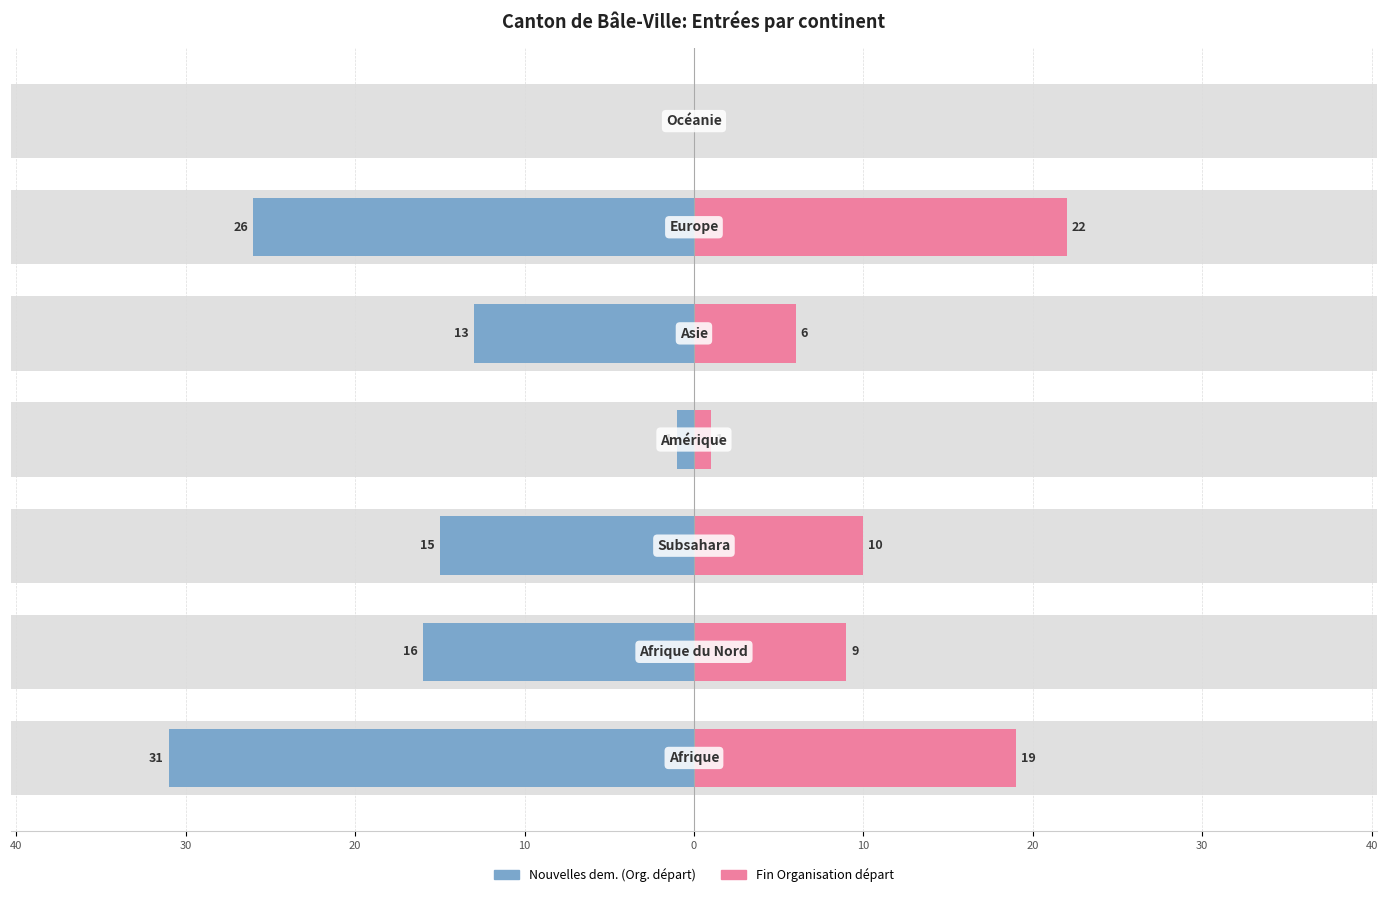

Between 30 and 0, which series saw the biggest shift?

Fin Organisation départ